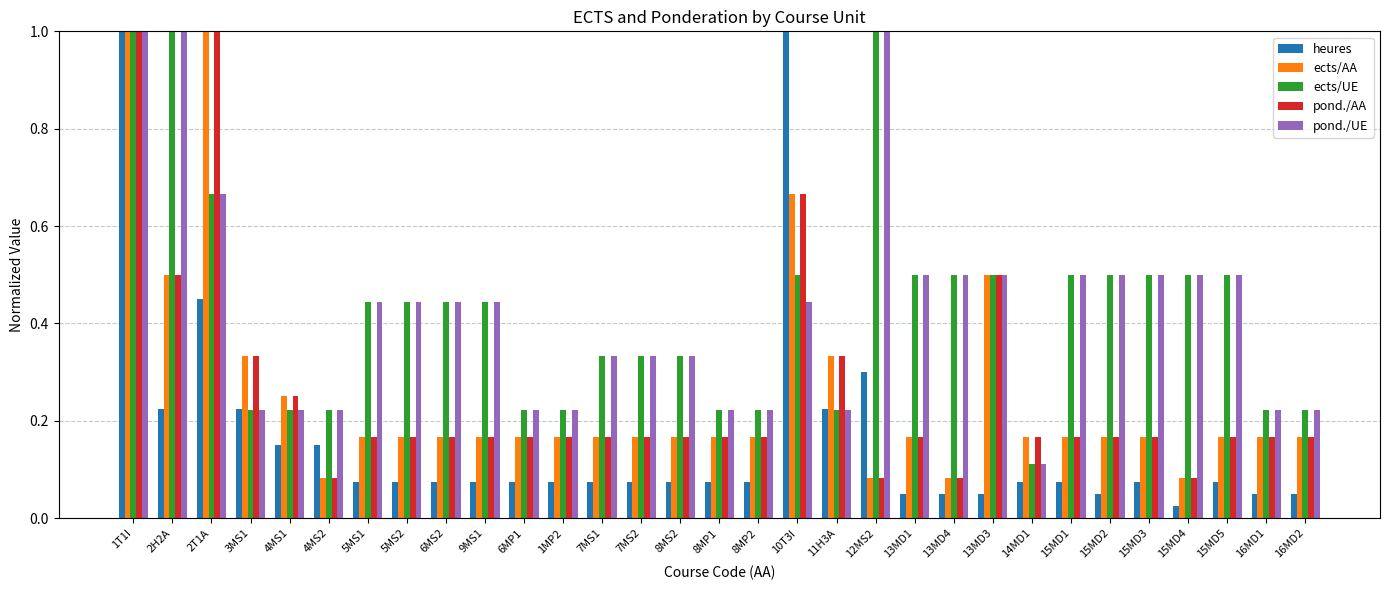

What is the difference between the second highest and second lowest values in the pond./AA series?

0.9